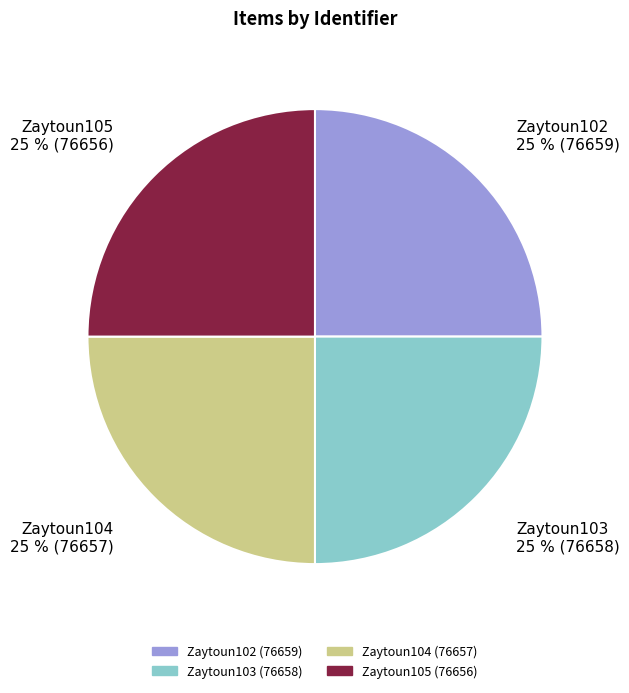

How many segments does this pie chart have?

4